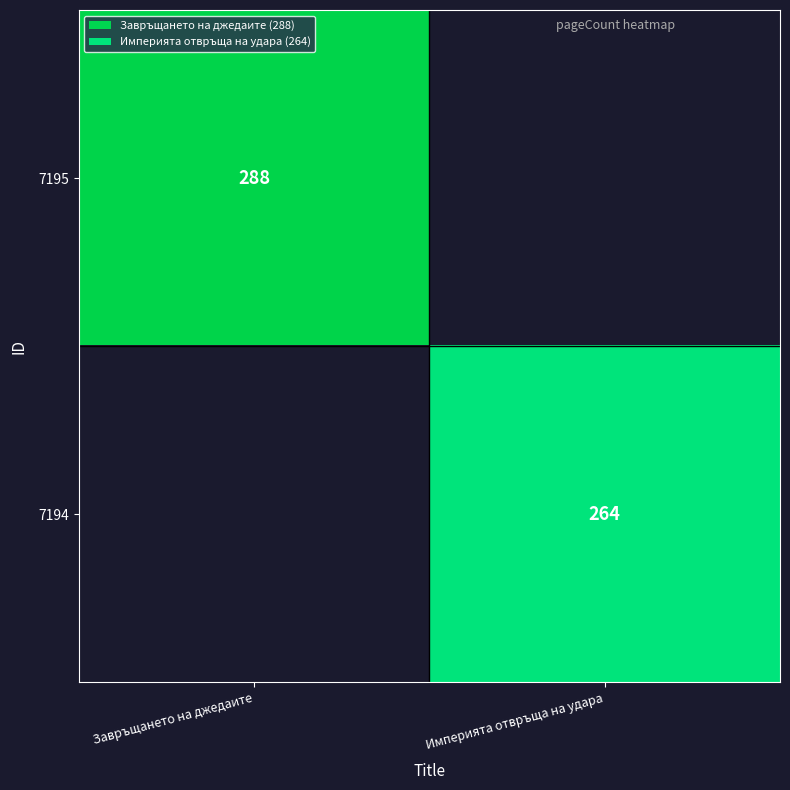

The value of 7195 at Завръщането на джедаите is 288. True or false?

True